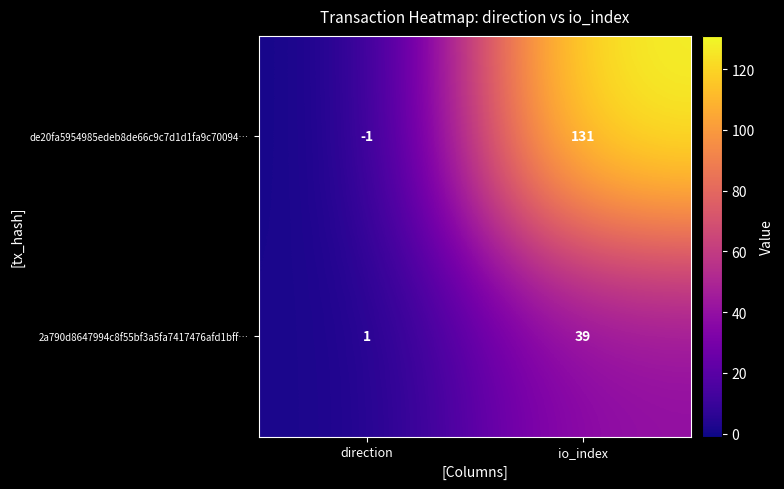

What is the average value of the de20fa5954985edeb8de66c9c7d1d1fa9c70094… series?

65